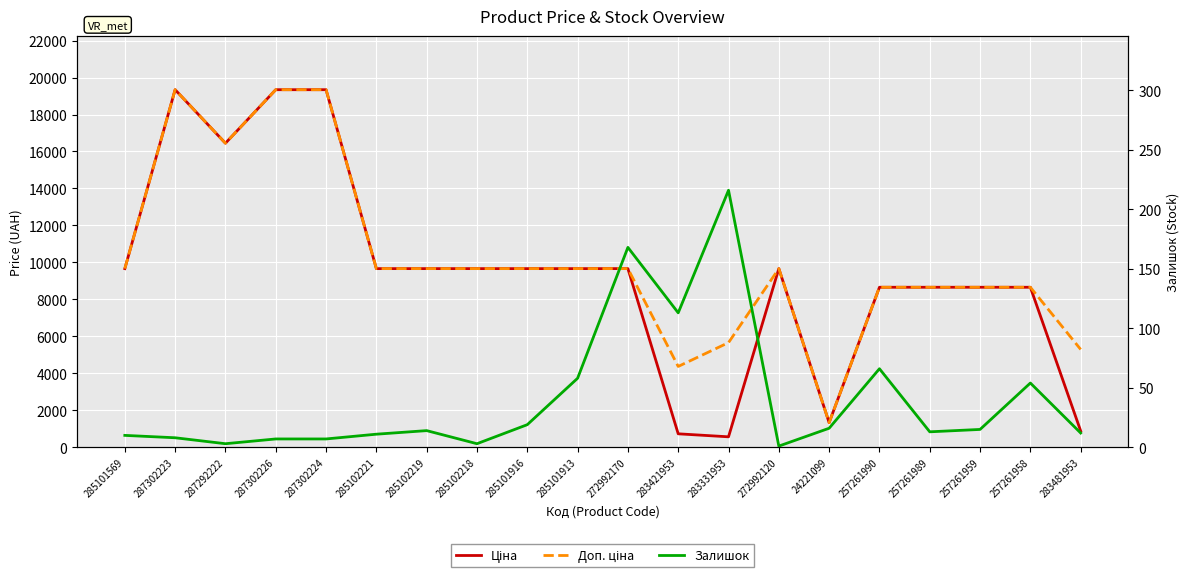

The value of Залишок at 285101913 is 28.4. True or false?

False